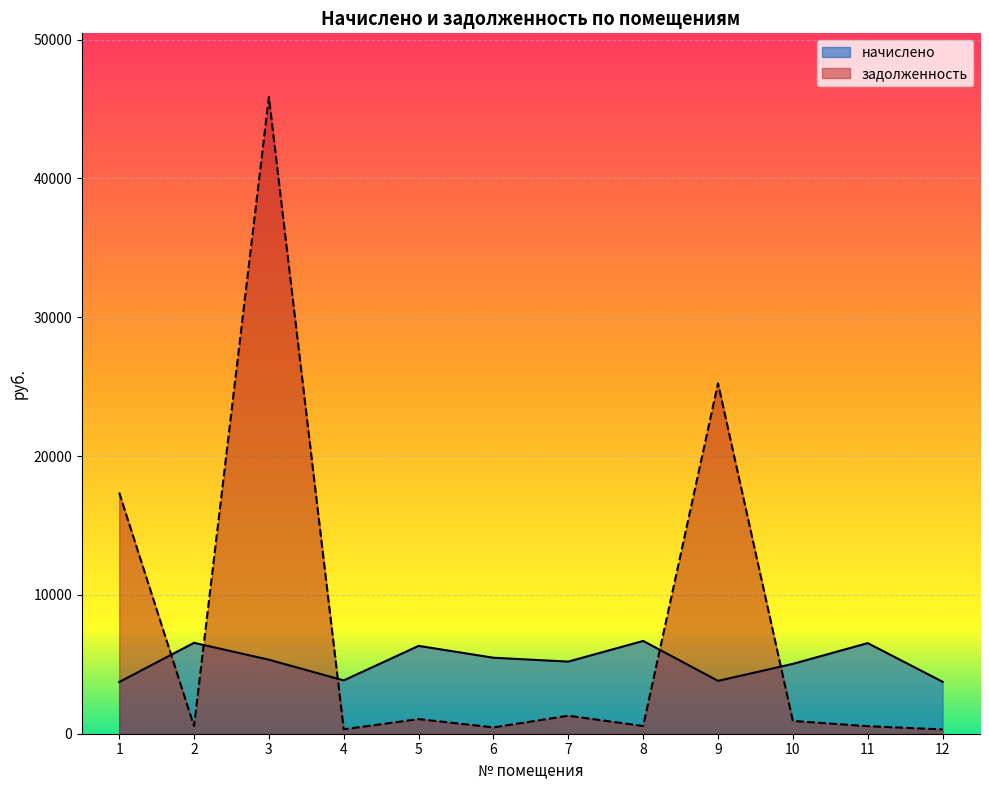

Which series has the largest range (max minus min)?

задолженность